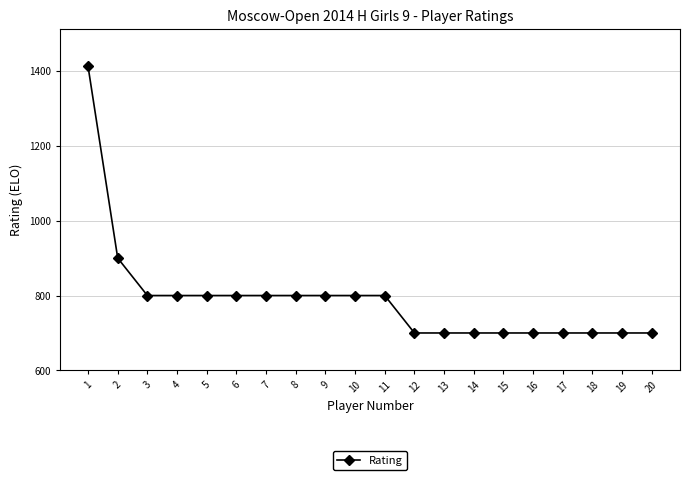

Reading left to right, list all the values displayed in this chart.

1412	900	800	800	800	800	800	800	800	800	800	700	700	700	700	700	700	700	700	700